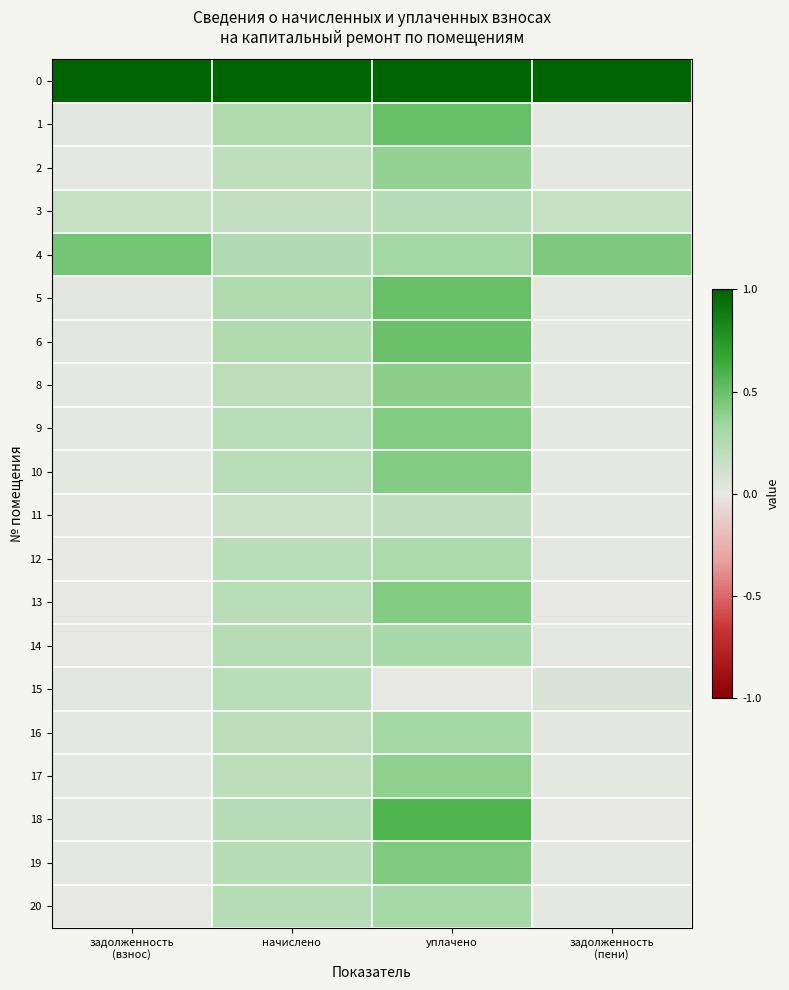

At which category does the chart reach its minimum across all series?

задолженность
(взнос)